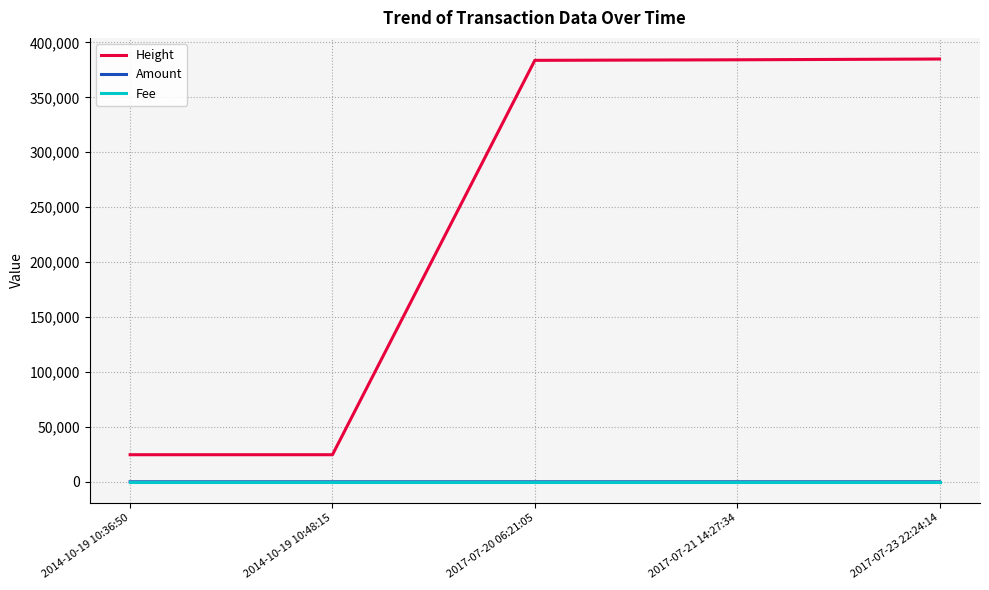

What is the spread (max minus min) of values at 2017-07-20 06:21:05?

383706